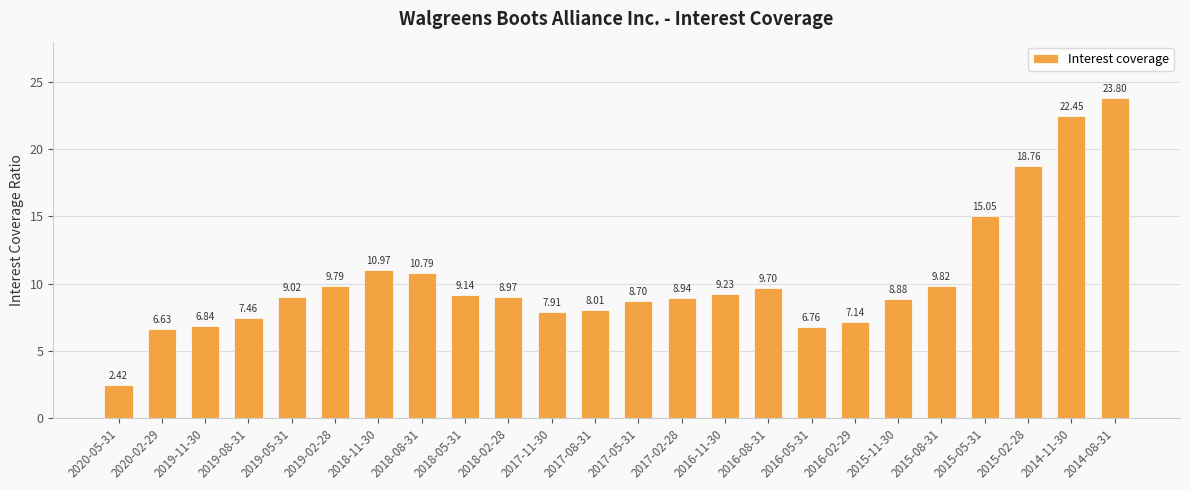

What is the label of the 11th bar from the left?

2017-11-30